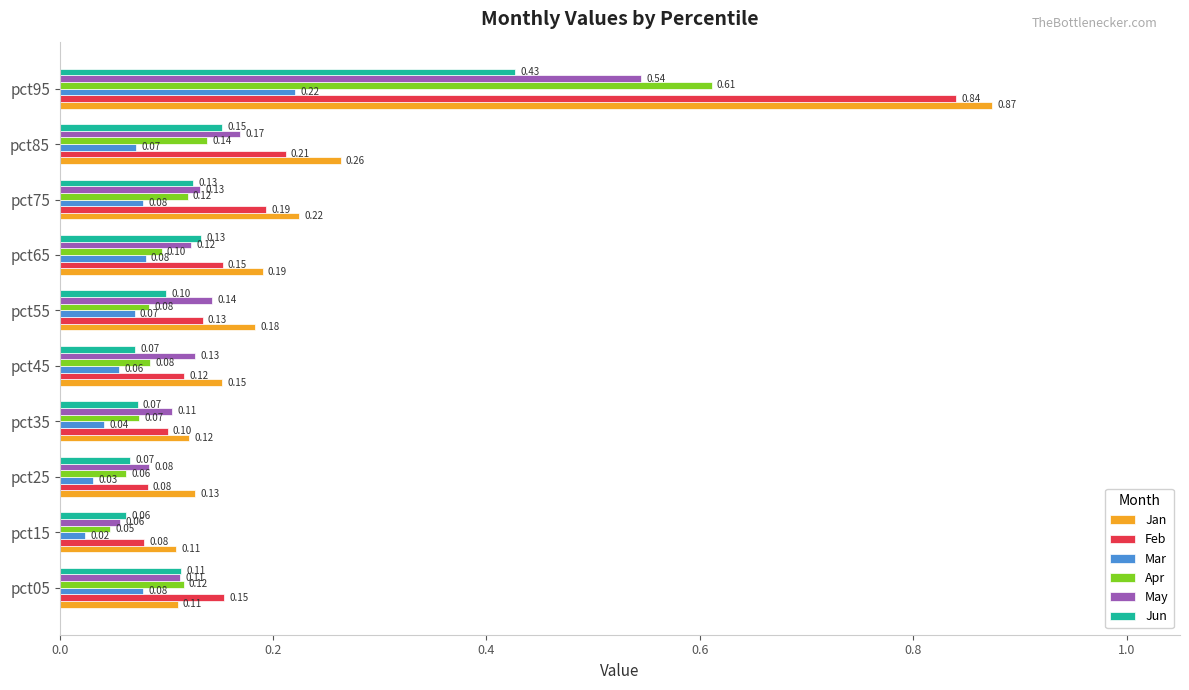

What is the sum of the Feb values at pct95 and pct75?

1.0